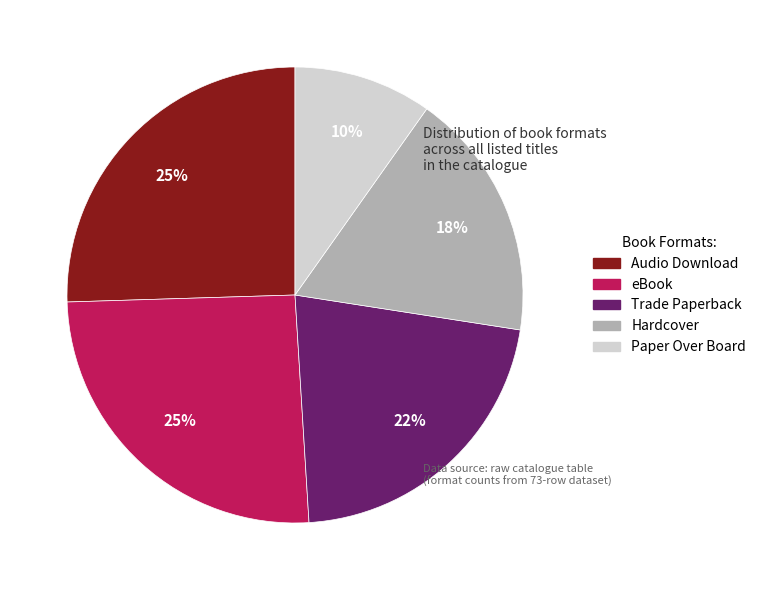

Does any single category account for the majority?

No